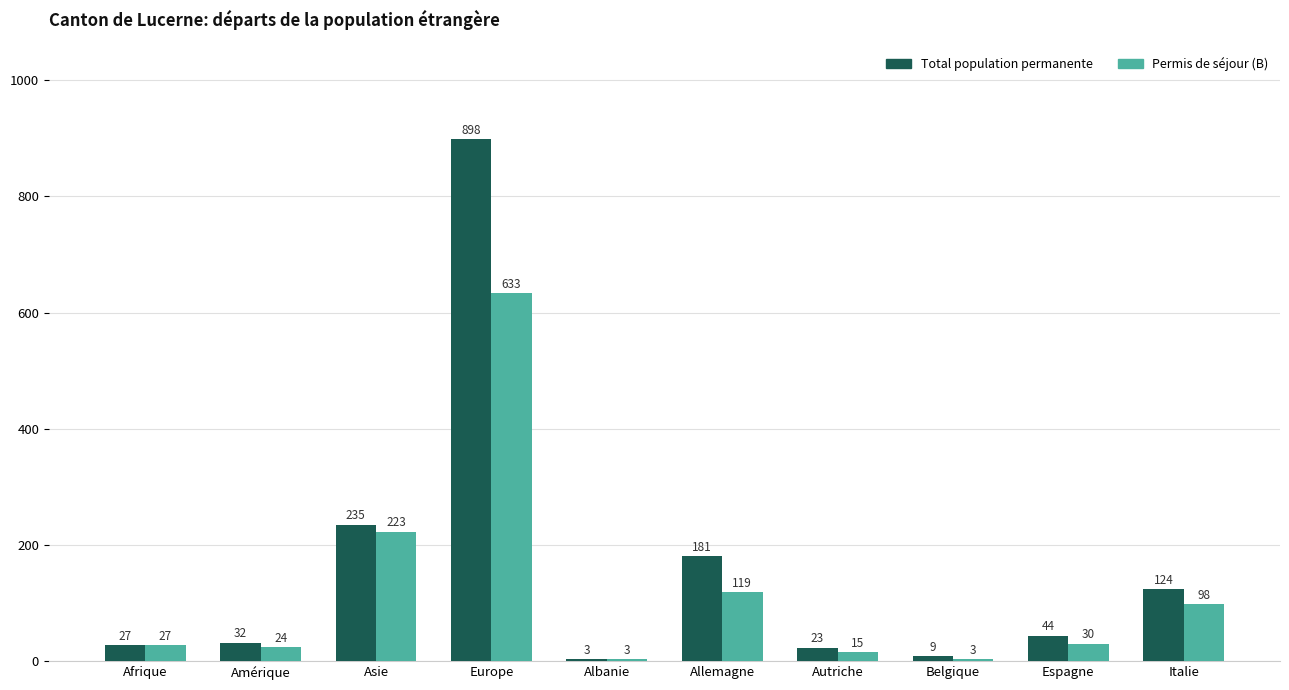

How many groups of bars are there?

10